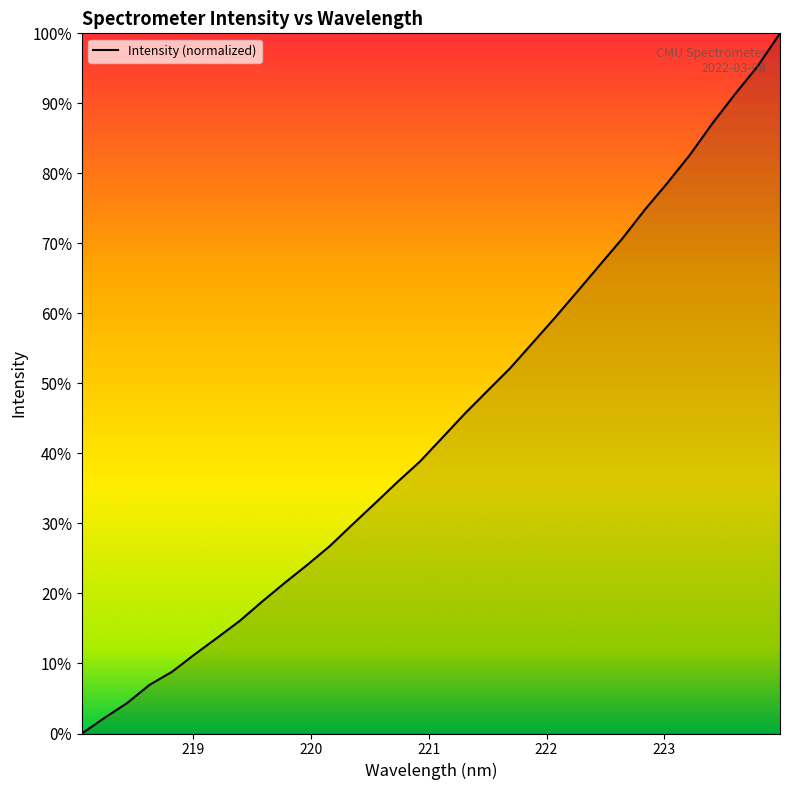

What is the difference between the maximum and minimum values?

100.0